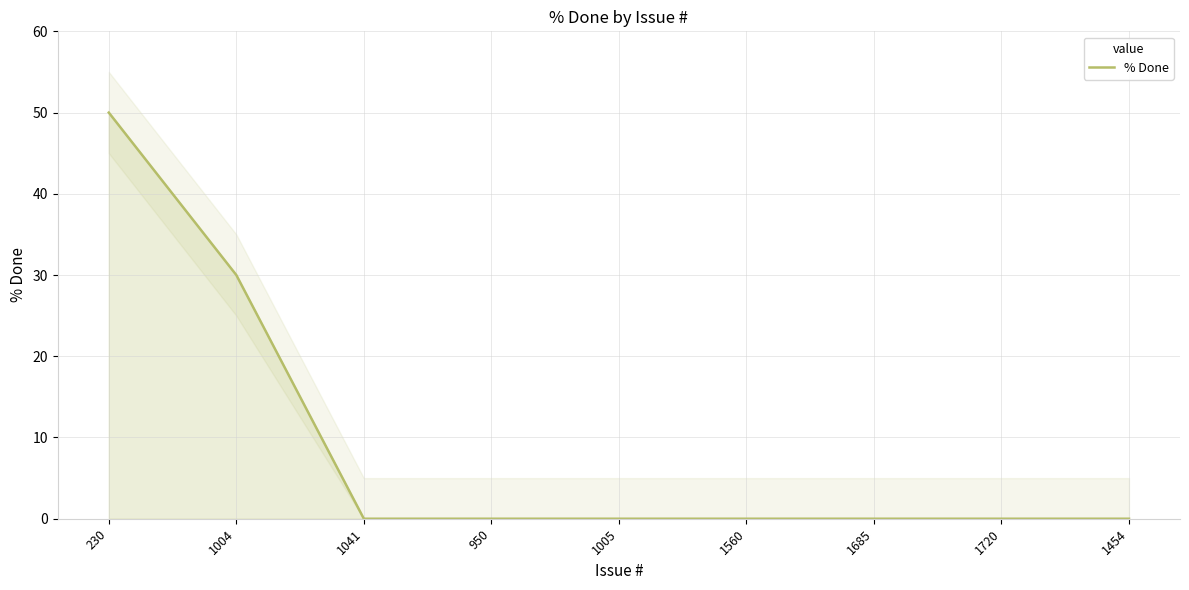

How many data points does each series have?

9